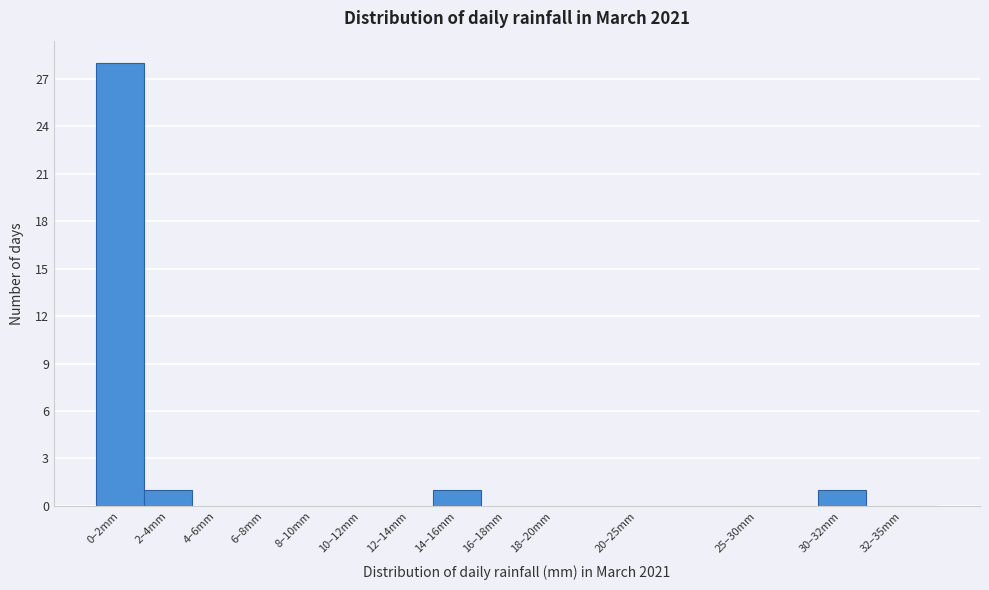

Reading left to right, what are all the values shown in this chart?

0–2mm=28	2–4mm=1	4–6mm=0	6–8mm=0	8–10mm=0	10–12mm=0	12–14mm=0	14–16mm=1	16–18mm=0	18–20mm=0	20–25mm=0	25–30mm=0	30–32mm=1	32–35mm=0